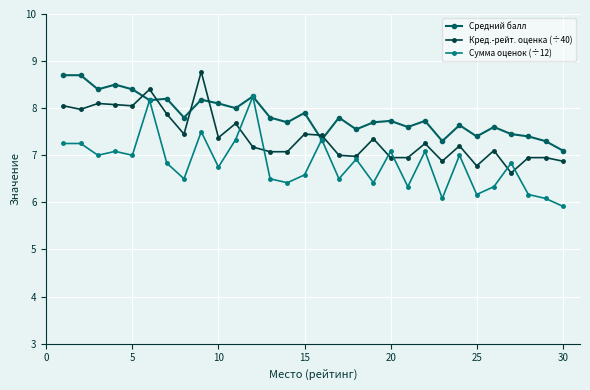

Which series has the largest range (max minus min)?

Сумма оценок (÷12)